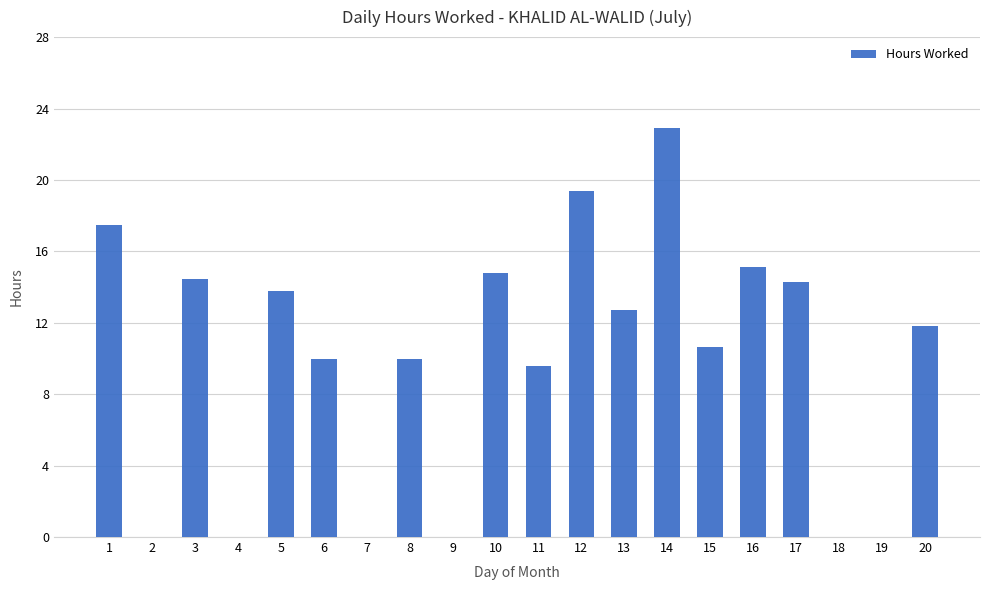

What is the maximum value shown in the chart?

22.9